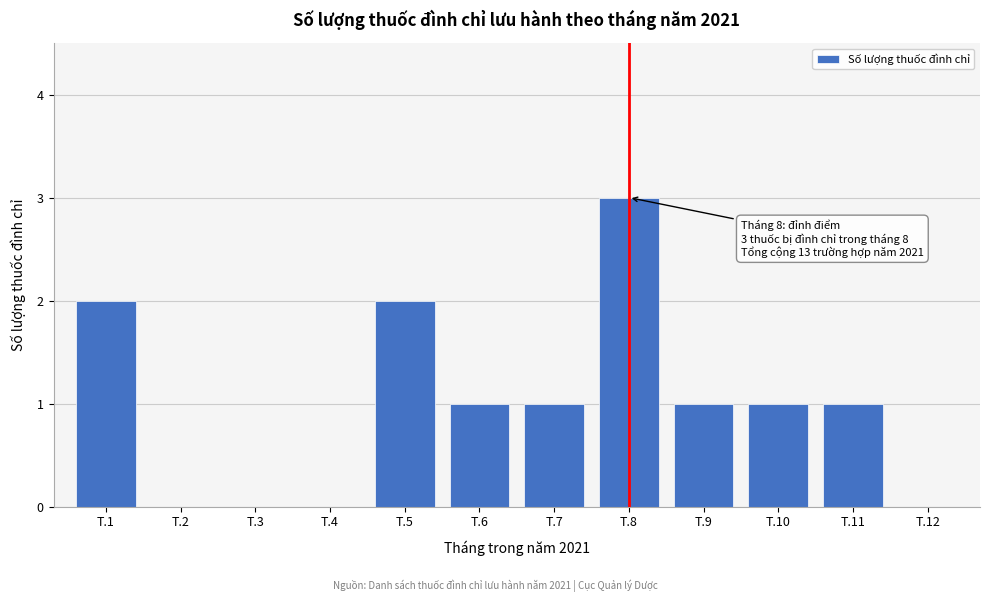

Reading left to right, transcribe all the data shown in this chart.

T.1=2	T.2=0	T.3=0	T.4=0	T.5=2	T.6=1	T.7=1	T.8=3	T.9=1	T.10=1	T.11=1	T.12=0